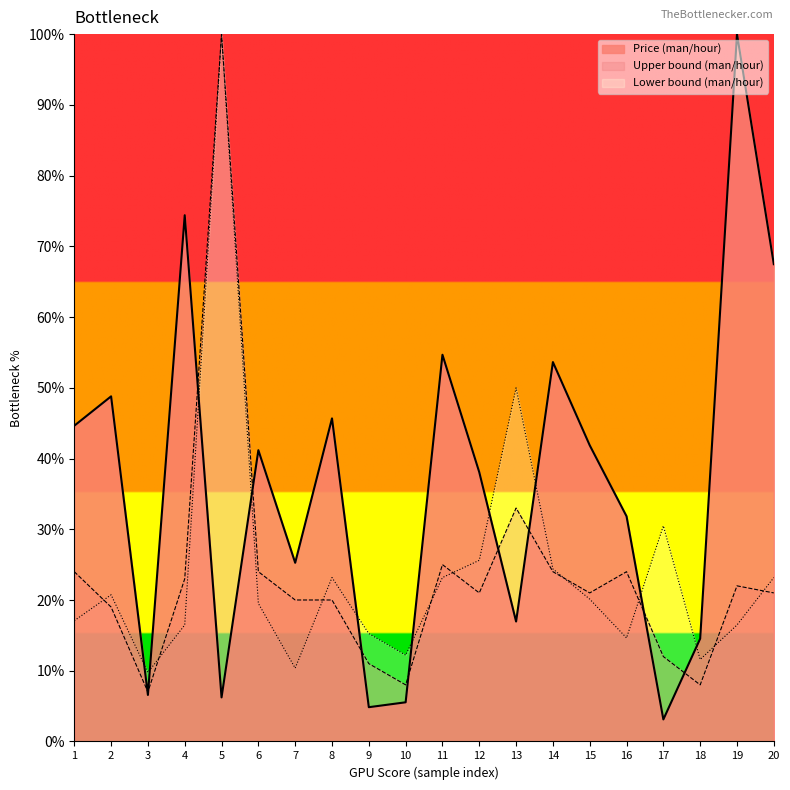

True or false: Upper bound (man/hour) and Lower bound (man/hour) cross at least once.

True